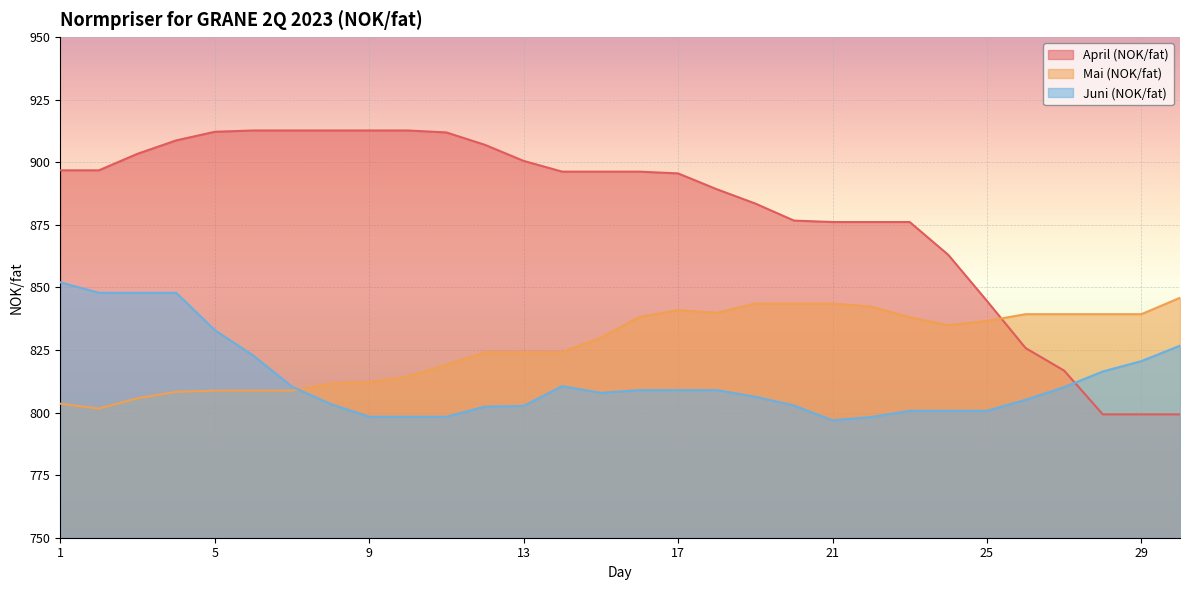

The value of Mai (NOK/fat) at 14 is 824.1. True or false?

True